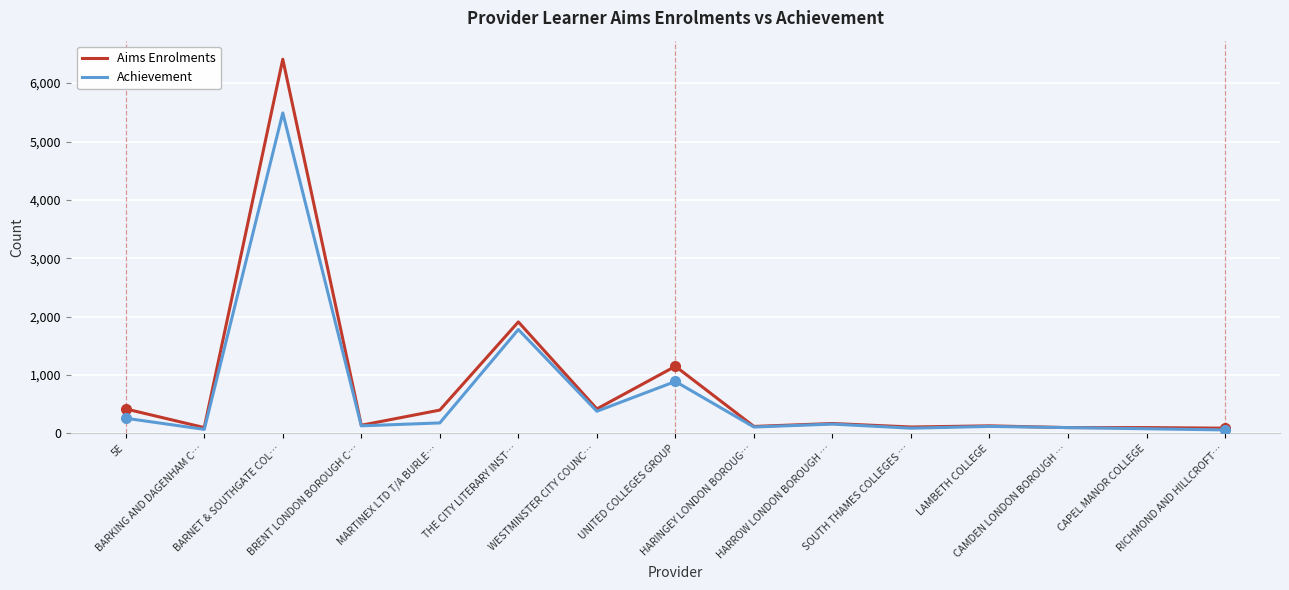

Which series has the widest spread of values?

Aims Enrolments